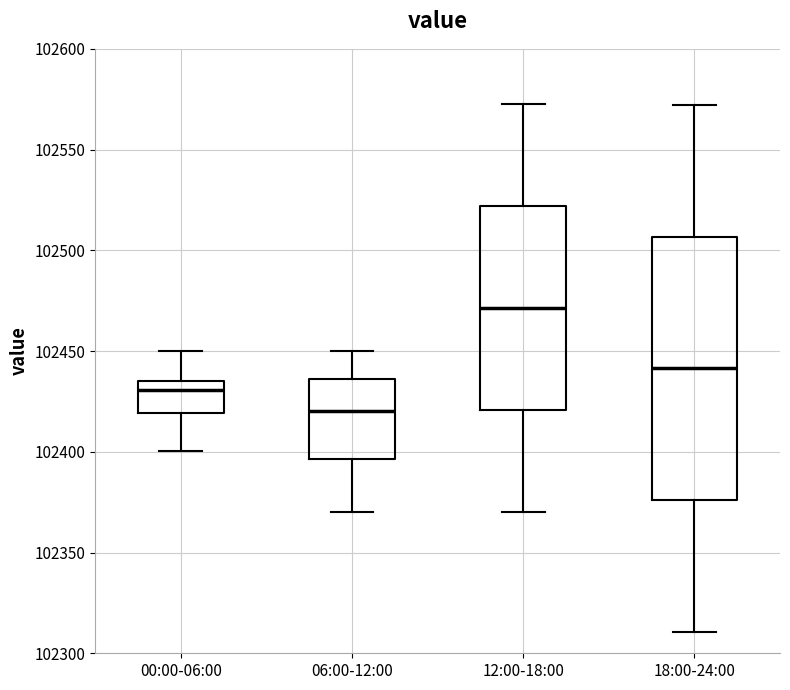

Where does the upper whisker of the box for 06:00-12:00 end on the y-axis? The values are not printed on the chart, so give them approximately, as read against the axis.

102450